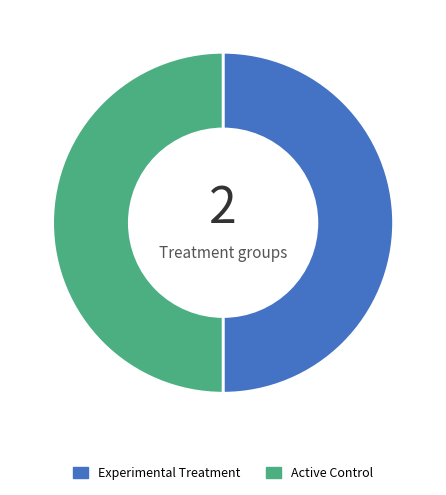

Approximately how many times larger is the value at Experimental Treatment compared to Active Control?

1.0